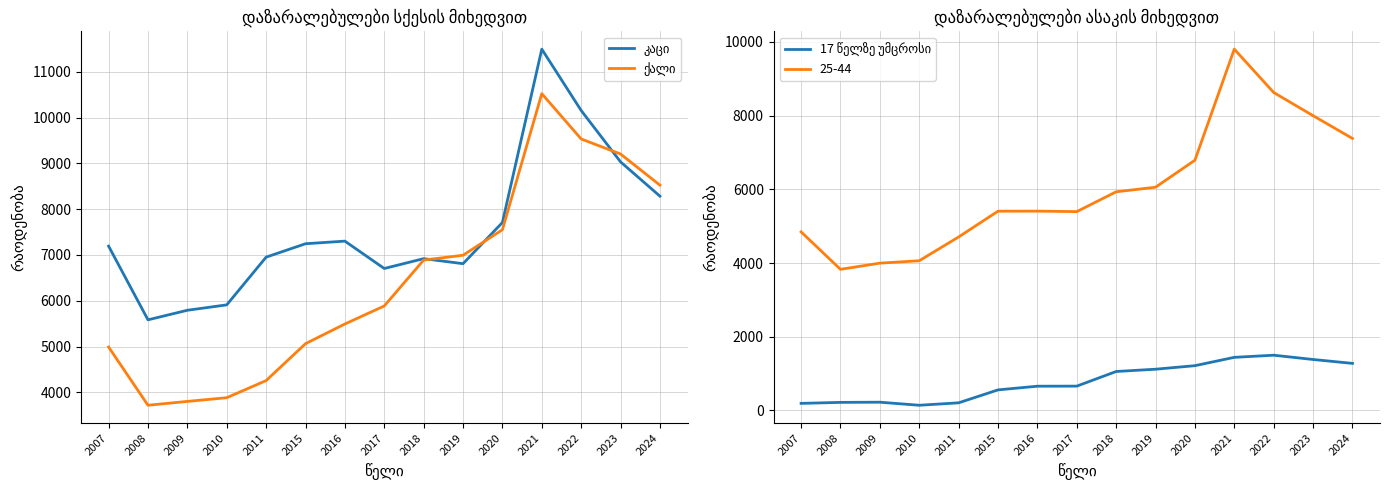

What is the spread (max minus min) of values at 2023?

7825